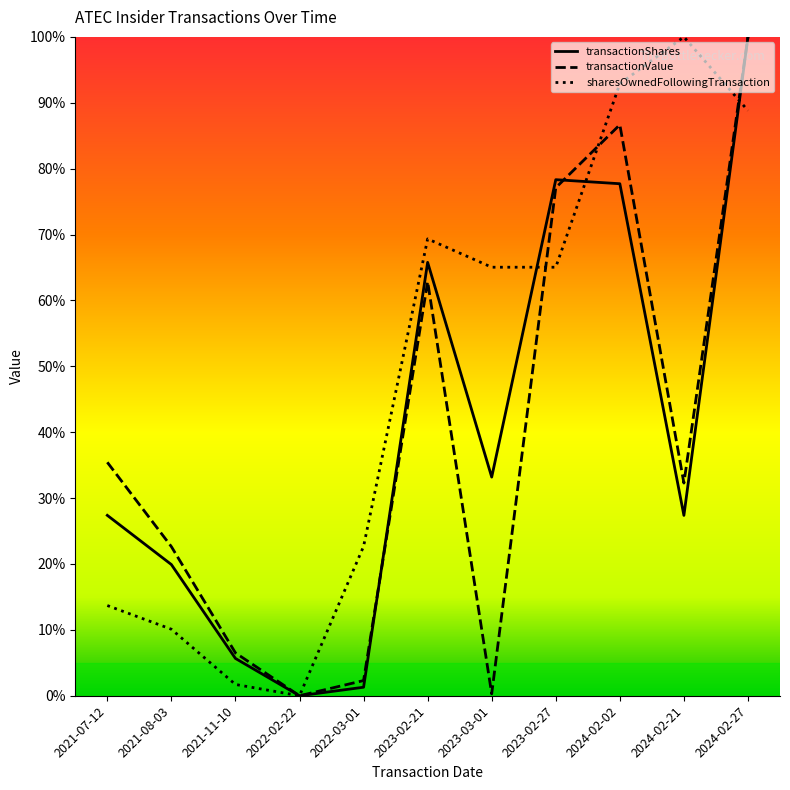

How many interior local peaks does the sharesOwnedFollowingTransaction series have?

2